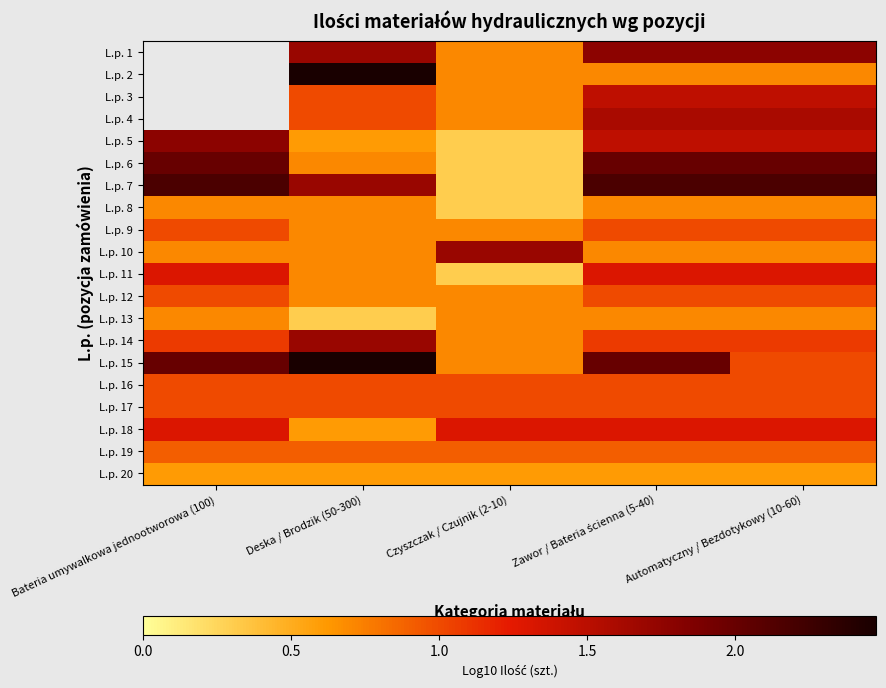

Which series has the widest spread of values?

L.p. 7